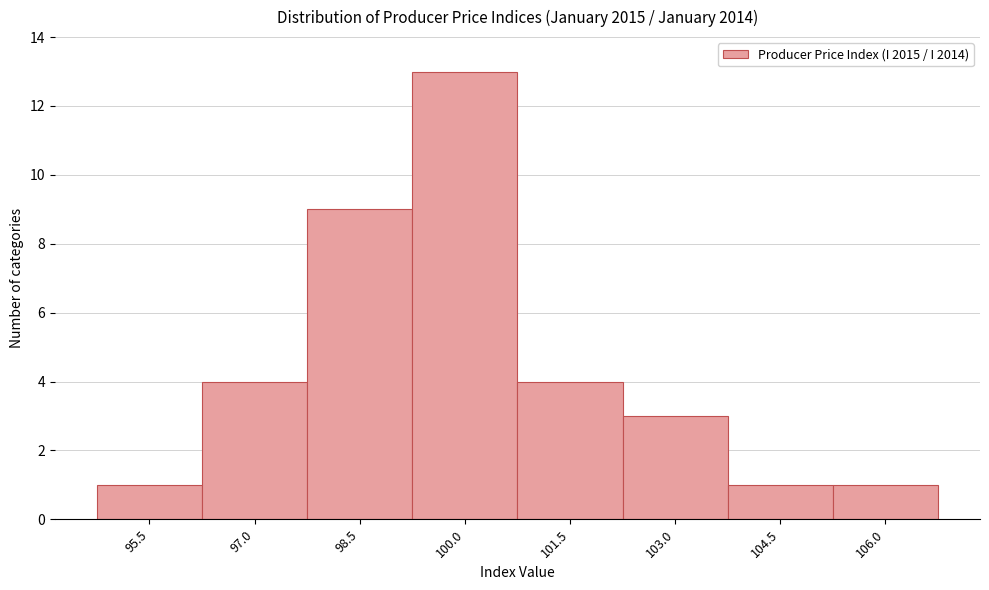

Reading left to right, extract all data points from this chart.

95.5=1	97.0=4	98.5=9	100.0=13	101.5=4	103.0=3	104.5=1	106.0=1